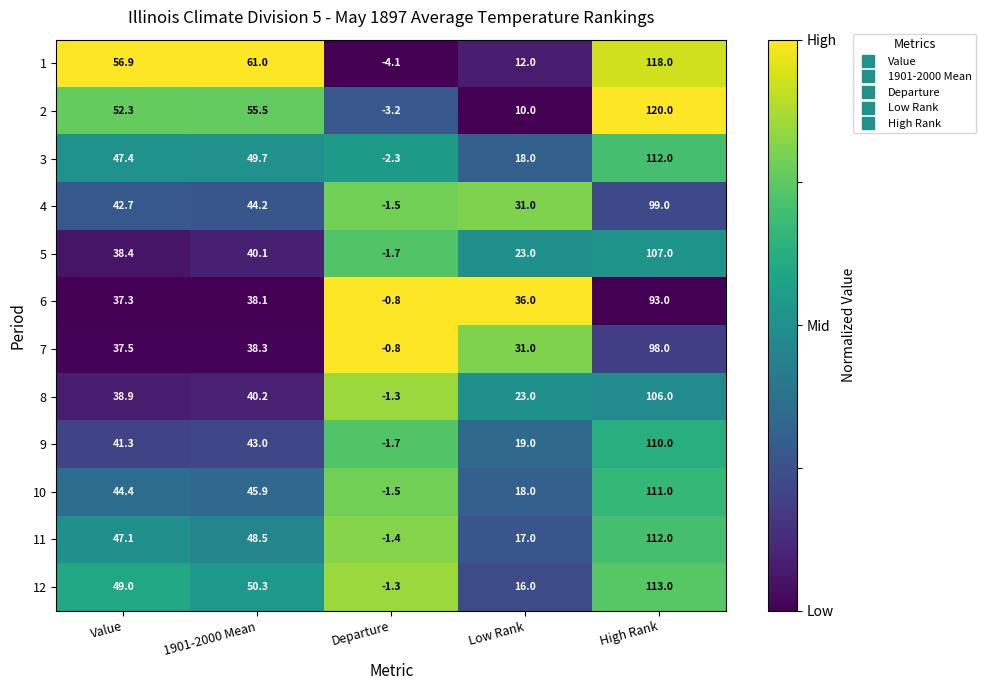

At which label does 1 reach its minimum?

Departure